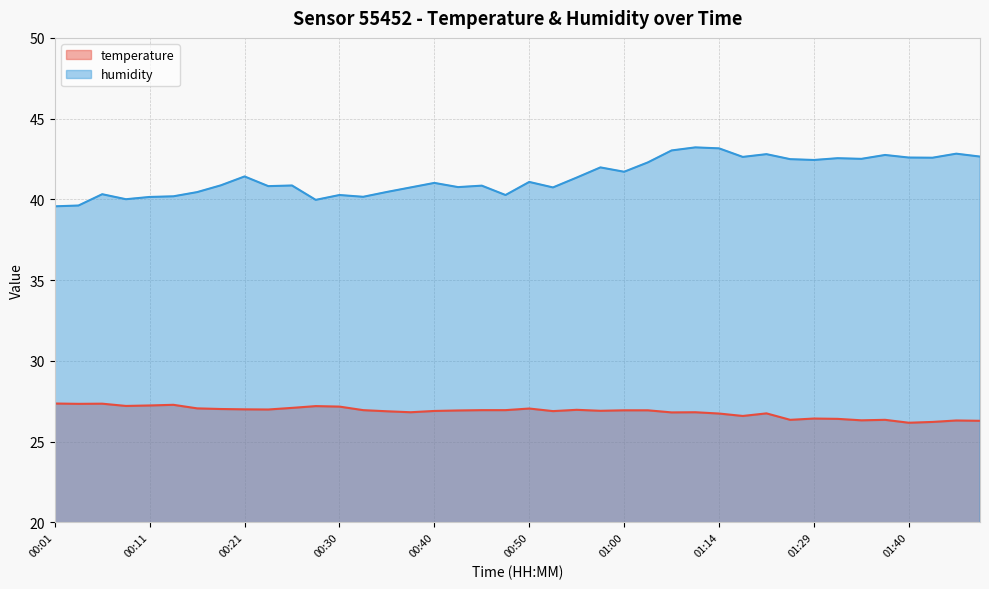

In humidity, how many points are higher than both neighbors (excluding endpoints)?

13